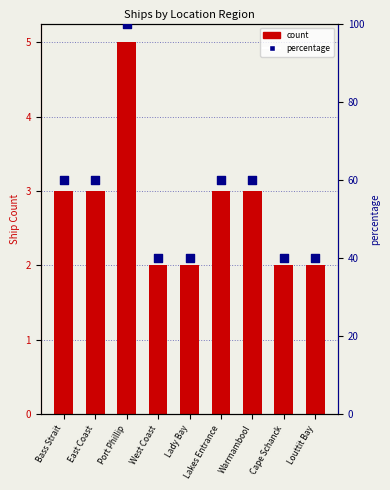

What is the total value across all series at Warrnambool?

63